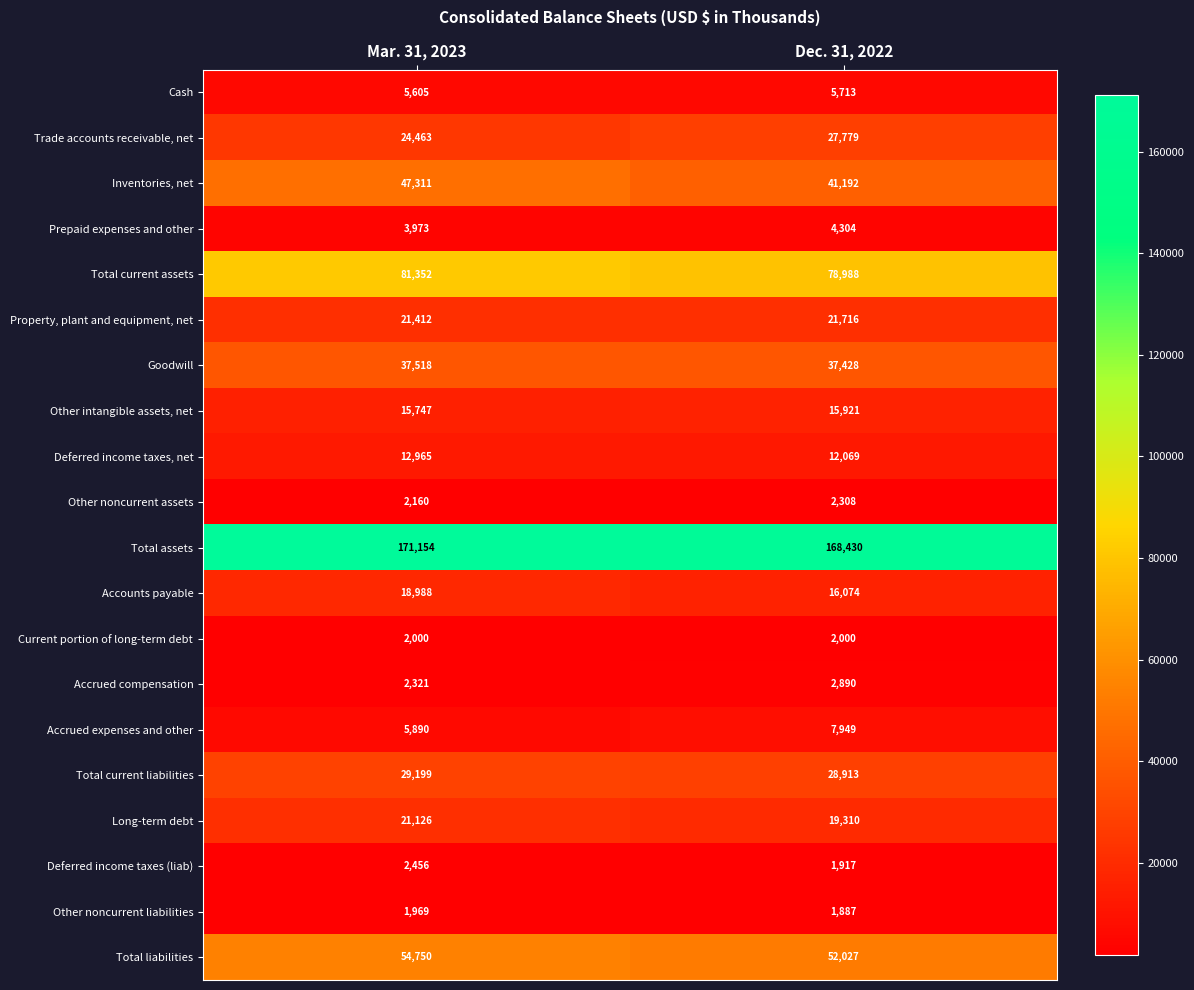

Which category has the lowest value in the Cash series?

Mar. 31, 2023